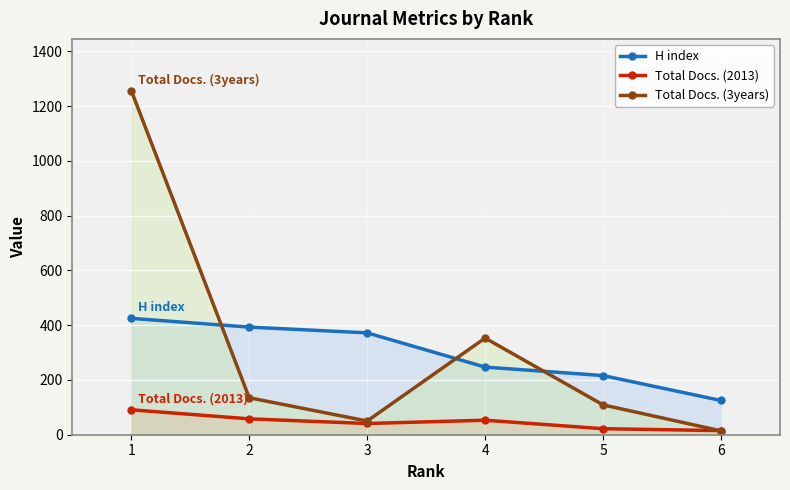

Reading left to right, list all the values displayed in this chart.

H index: 1=425	2=393	3=372	4=247	5=216	6=125
Total Docs. (2013): 1=91	2=58	3=41	4=53	5=22	6=15
Total Docs. (3years): 1=1257	2=135	3=50	4=353	5=109	6=14